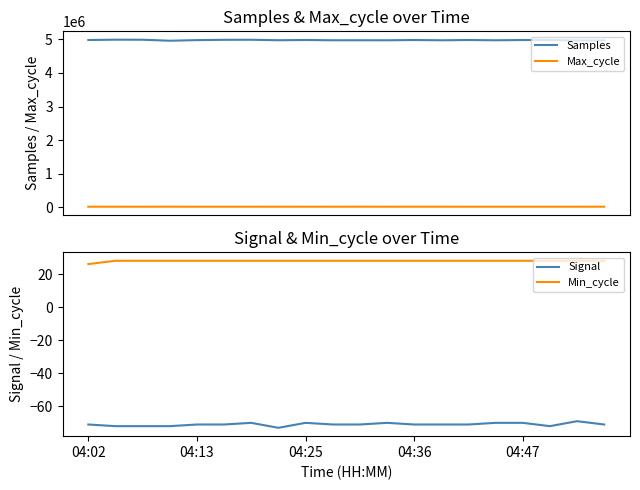

The value of Min_cycle at 04:02 is 26. True or false?

True